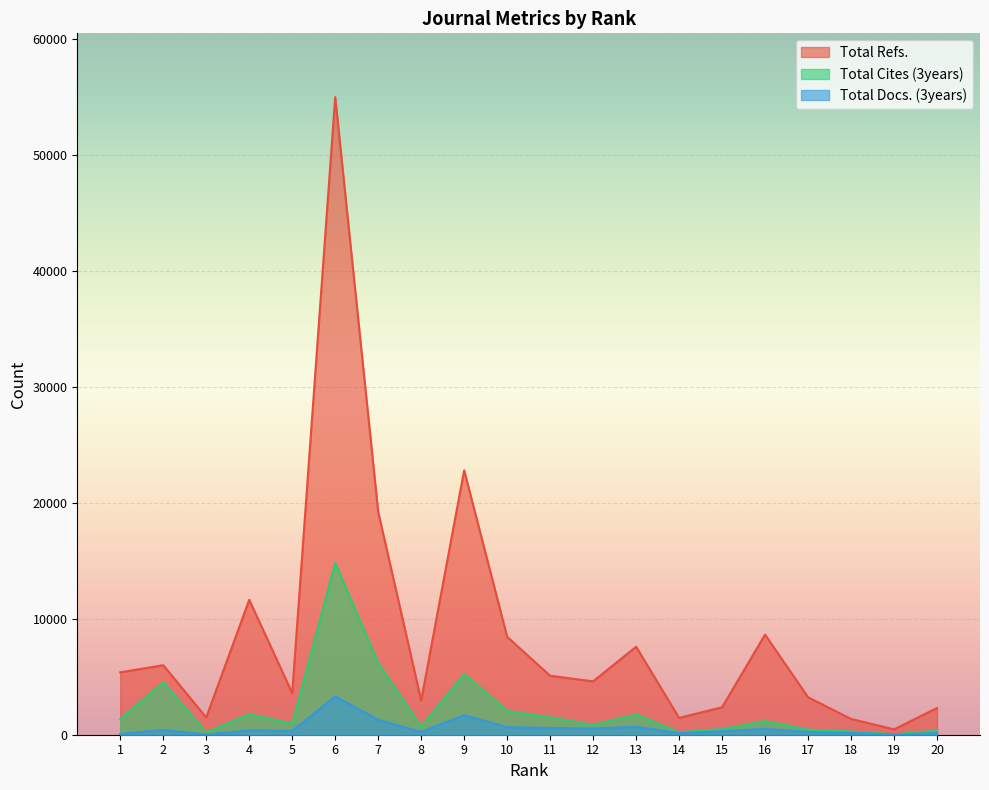

At 19, list the series in order from smallest to largest.

Total Docs. (3years), Total Cites (3years), Total Refs.